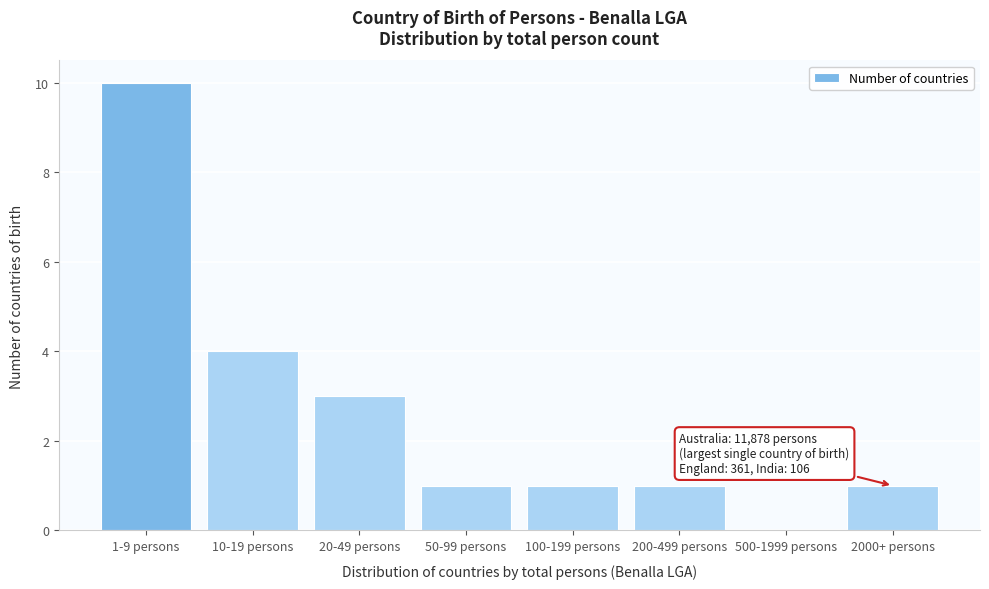

Reading right to left, list all the values displayed in this chart.

2000+ persons=1	500-1999 persons=0	200-499 persons=1	100-199 persons=1	50-99 persons=1	20-49 persons=3	10-19 persons=4	1-9 persons=10